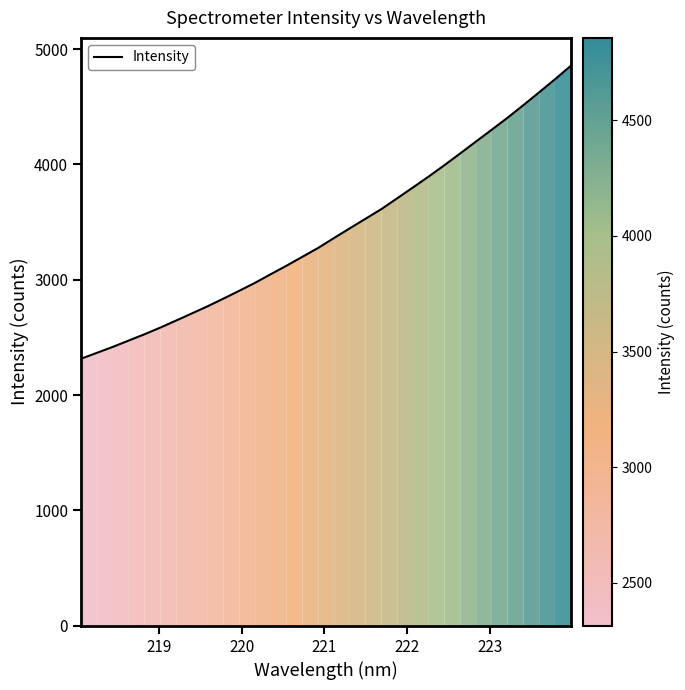

What is the greatest value displayed?

4855.1